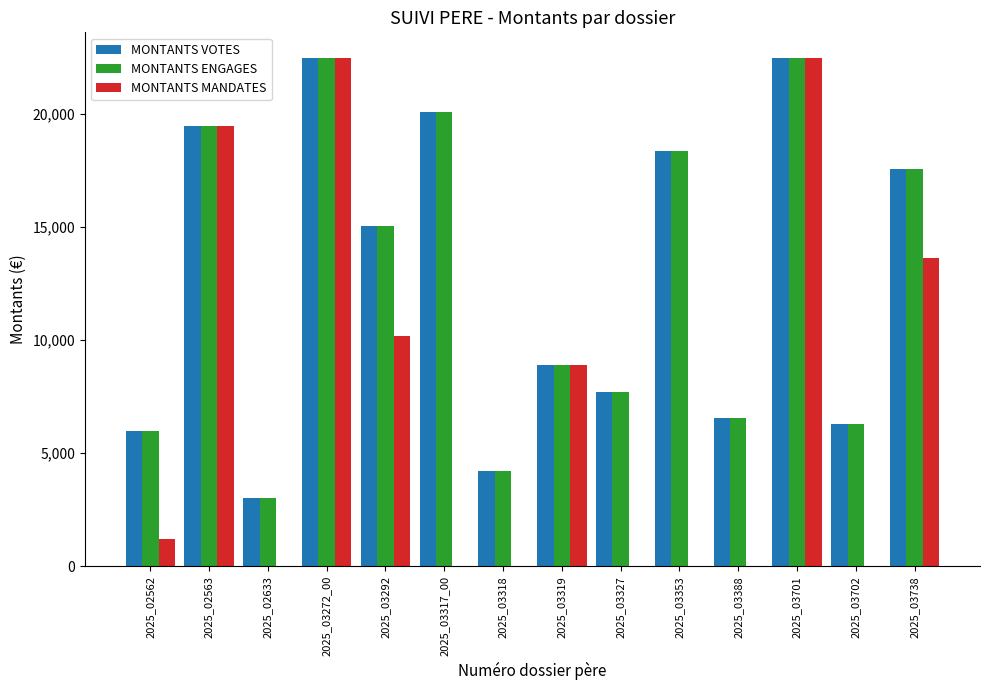

Between 2025_03319 and 2025_03327, which series saw the biggest shift?

MONTANTS MANDATES